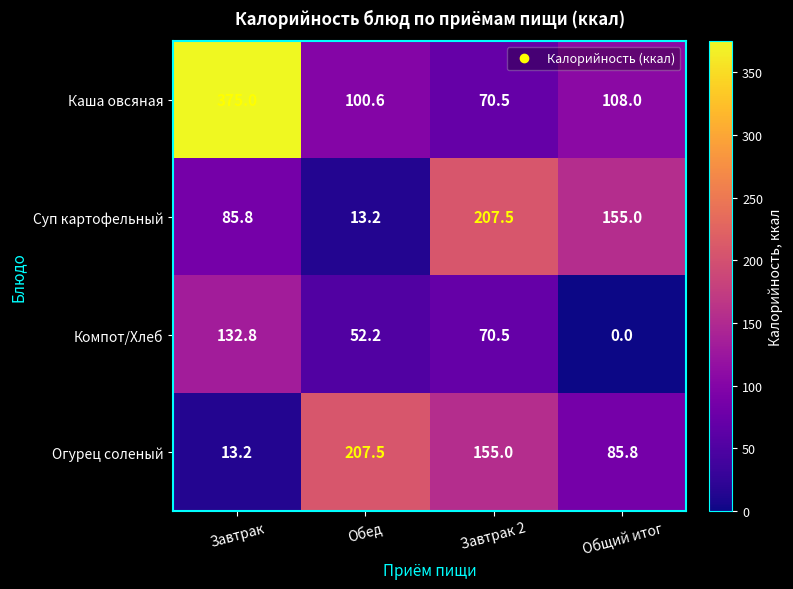

How many data points does each series have?

4